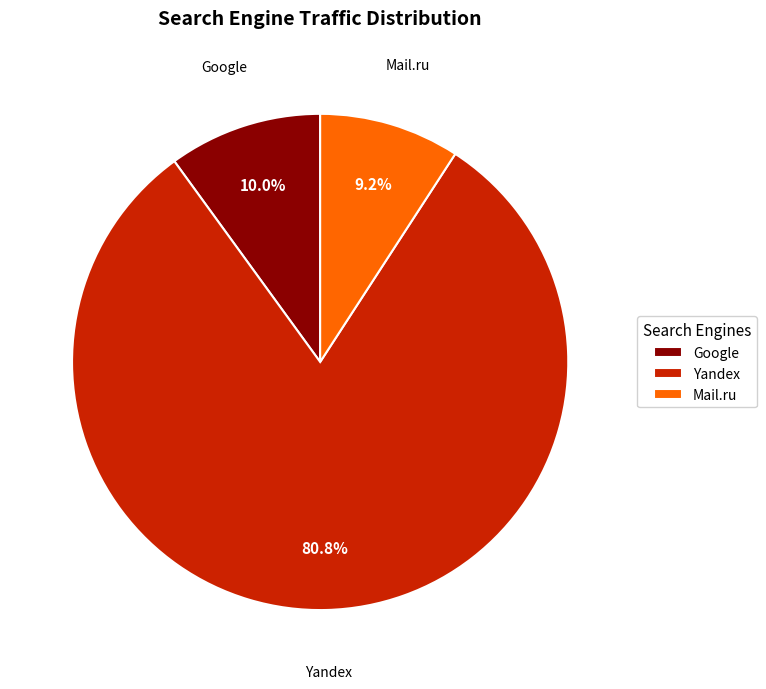

Which category has the smallest portion of the pie?

Mail.ru